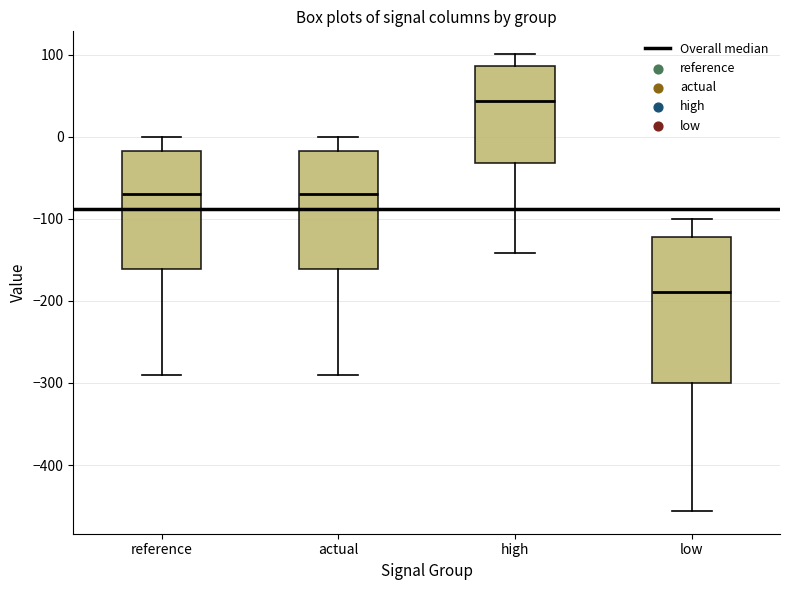

Reading left to right, transcribe this box plot: for each box, give where its median line is, the range the box spans, and where its two whiskers end, as read against the y-axis. The values are not printed on the chart, so give them approximately, as read against the axis.

reference: median -70, box -160 to -20, whiskers -290 to 0
actual: median -70, box -160 to -20, whiskers -290 to 0
high: median 40, box -30 to 90, whiskers -140 to 100
low: median -190, box -300 to -120, whiskers -460 to -100